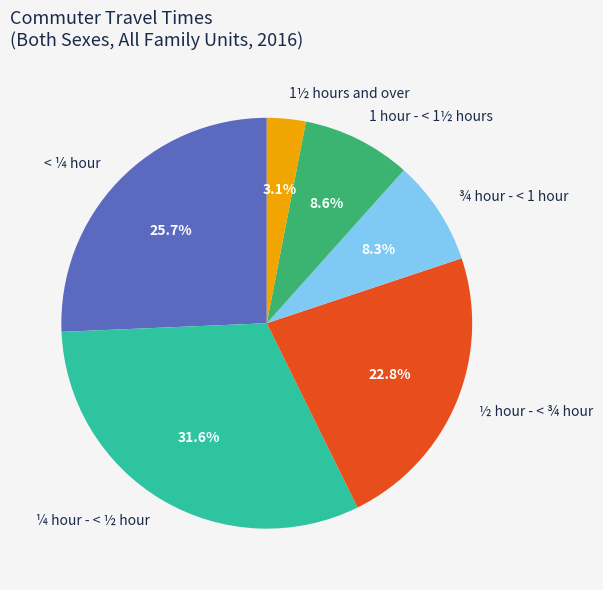

Which slice is the largest?

¼ hour - < ½ hour